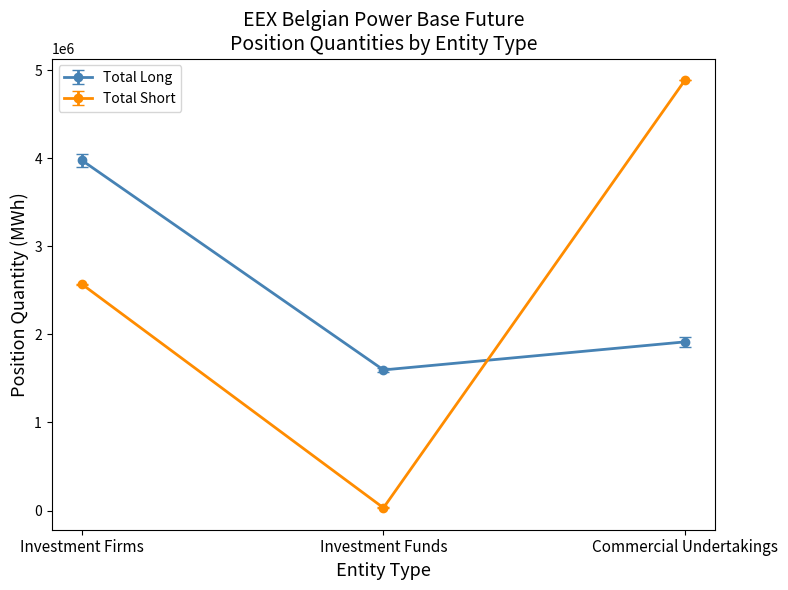

Does the chart display data point markers on the line(s)?

Yes